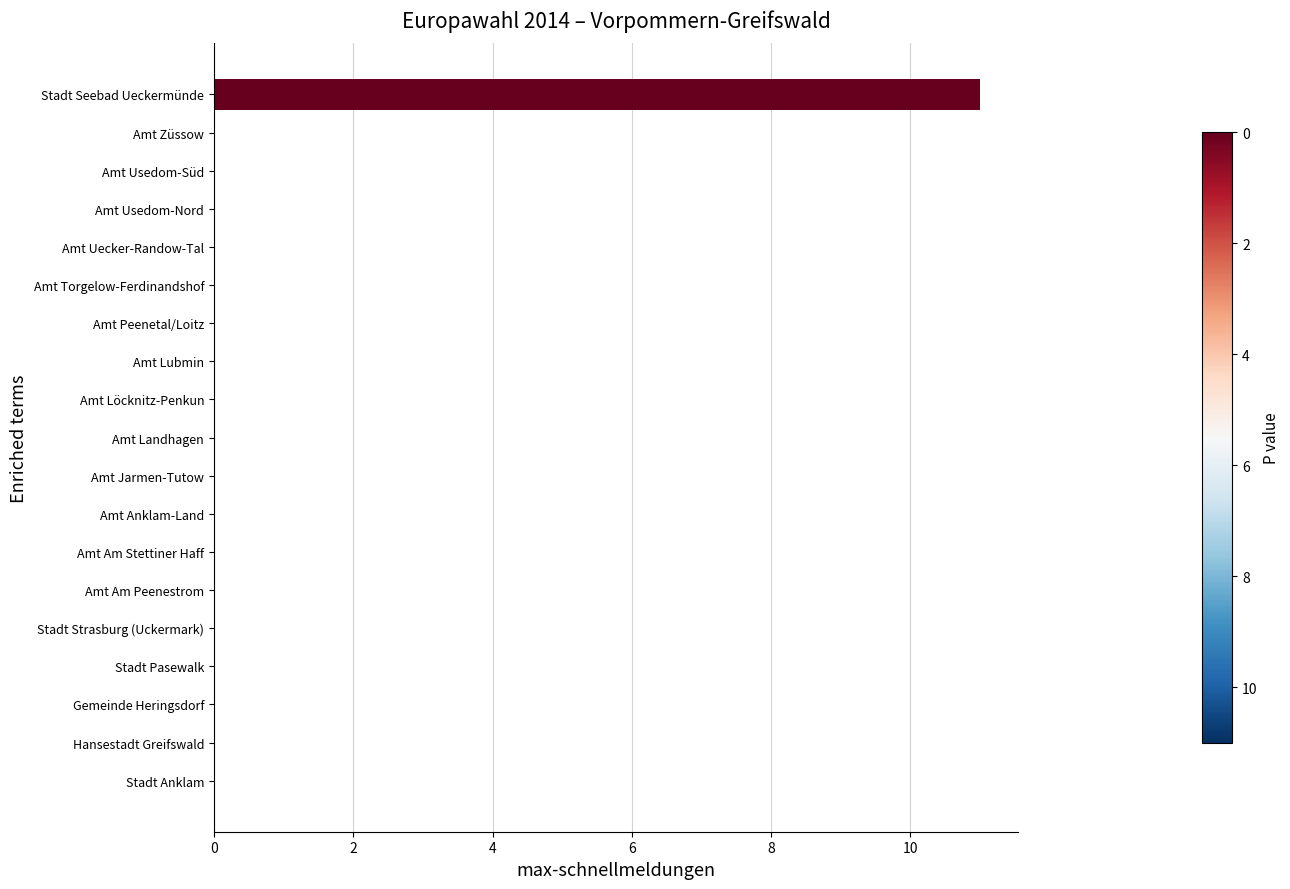

Reading bottom to top, extract all data points from this chart.

Stadt Anklam=0	Hansestadt Greifswald=0	Gemeinde Heringsdorf=0	Stadt Pasewalk=0	Stadt Strasburg (Uckermark)=0	Amt Am Peenestrom=0	Amt Am Stettiner Haff=0	Amt Anklam-Land=0	Amt Jarmen-Tutow=0	Amt Landhagen=0	Amt Löcknitz-Penkun=0	Amt Lubmin=0	Amt Peenetal/Loitz=0	Amt Torgelow-Ferdinandshof=0	Amt Uecker-Randow-Tal=0	Amt Usedom-Nord=0	Amt Usedom-Süd=0	Amt Züssow=0	Stadt Seebad Ueckermünde=11